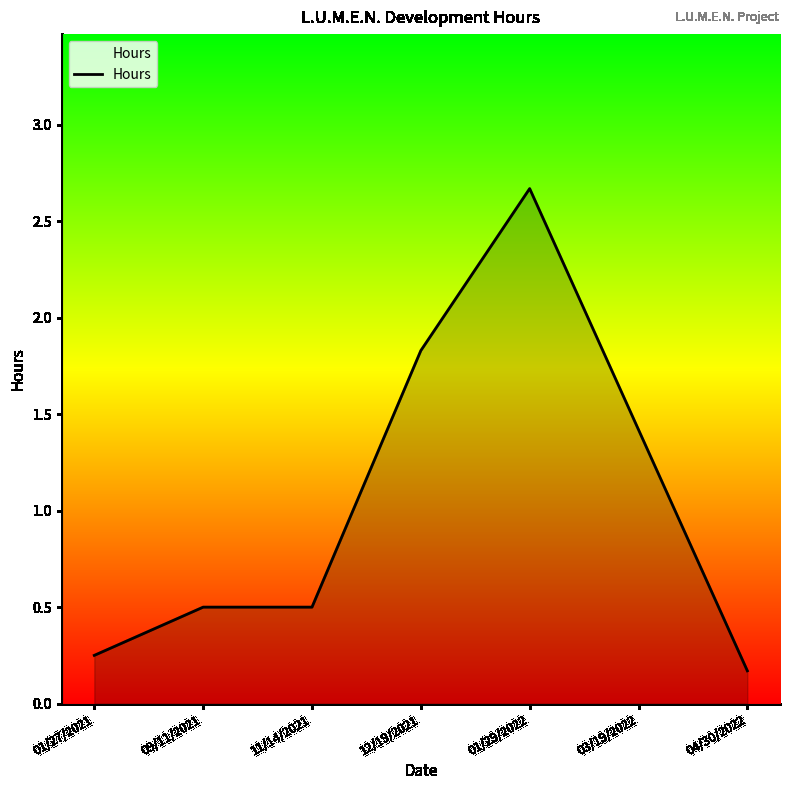

True or false: the data shows 2.5 at 03/19/2022.

False